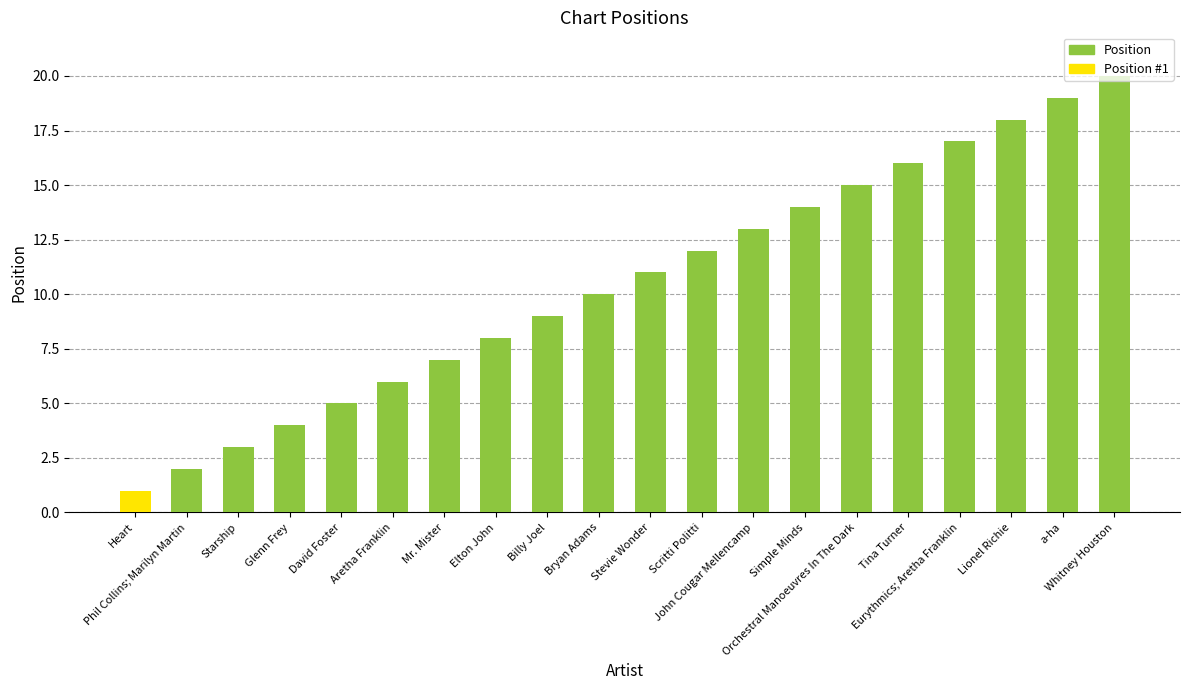

What is the difference between the maximum and minimum values?

19